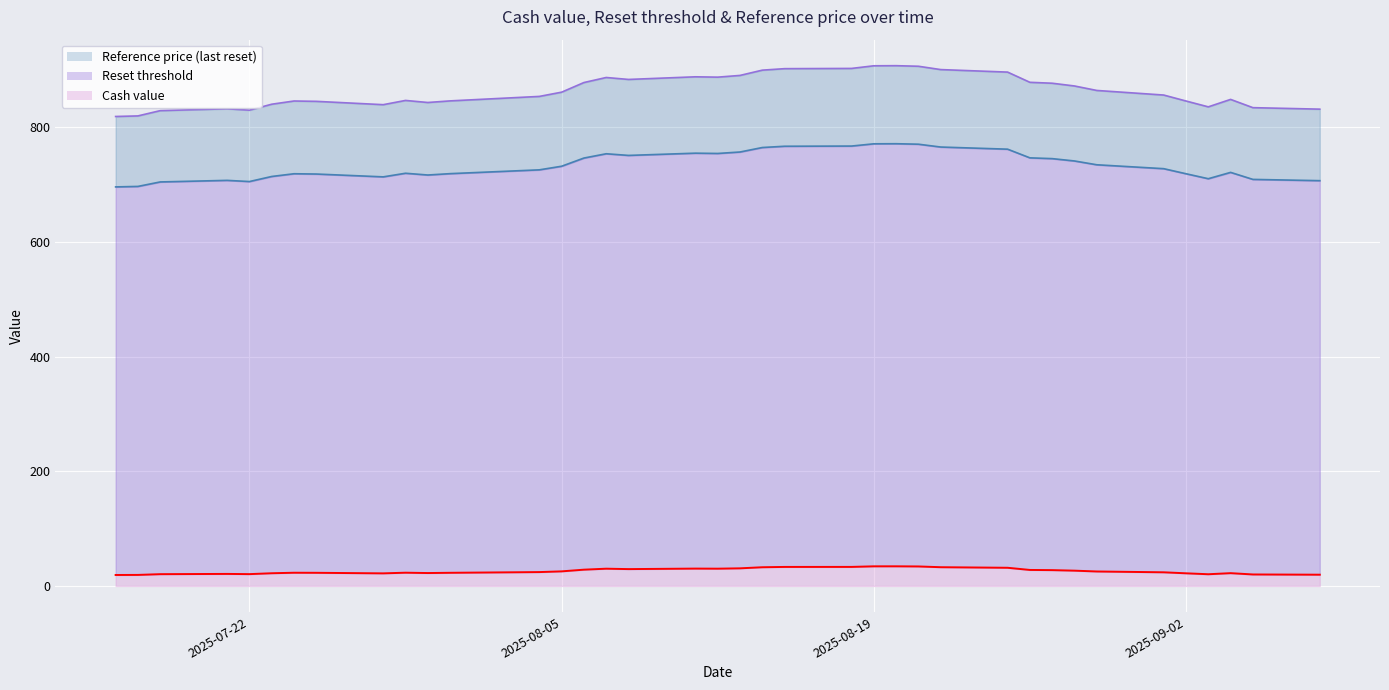

Which series has the largest total across all categories?

Reference price